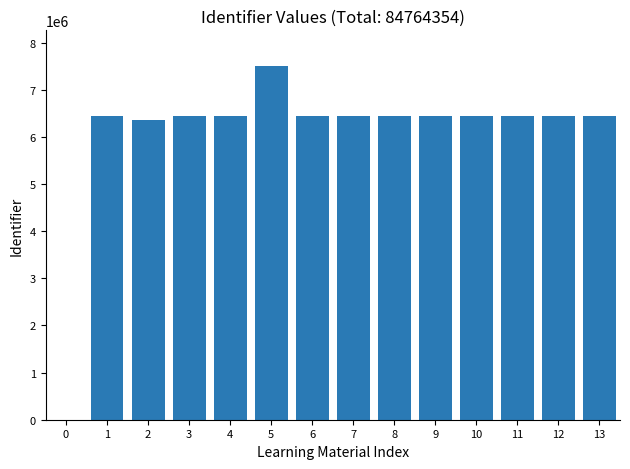

At which label is the value closest to 3755930?

2